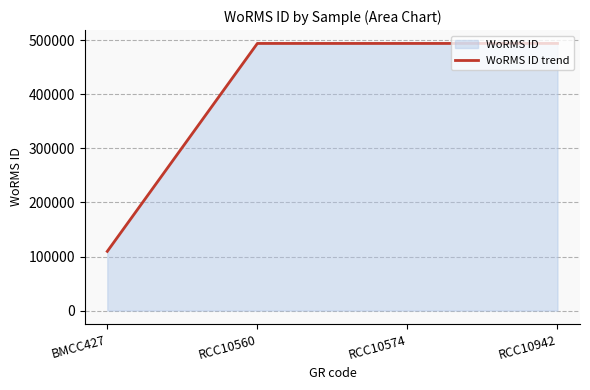

What is the sum of all values?

1591677